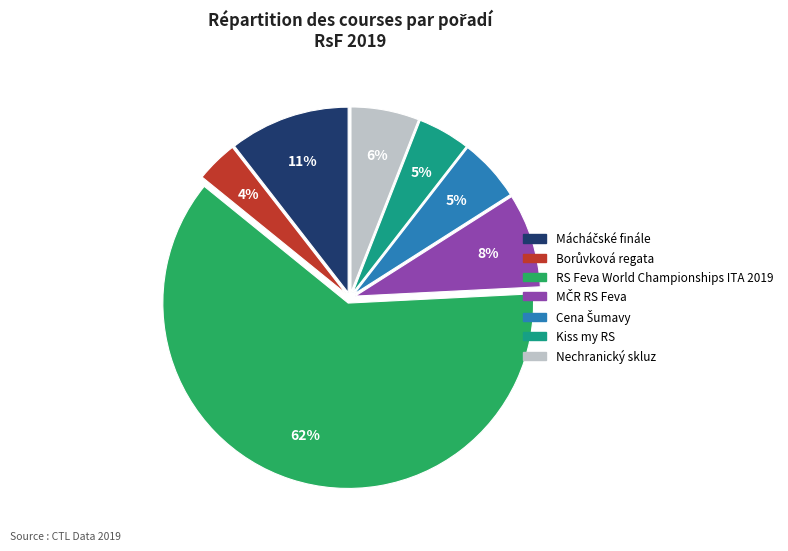

Is RS Feva World Championships ITA 2019 the majority of the pie?

Yes